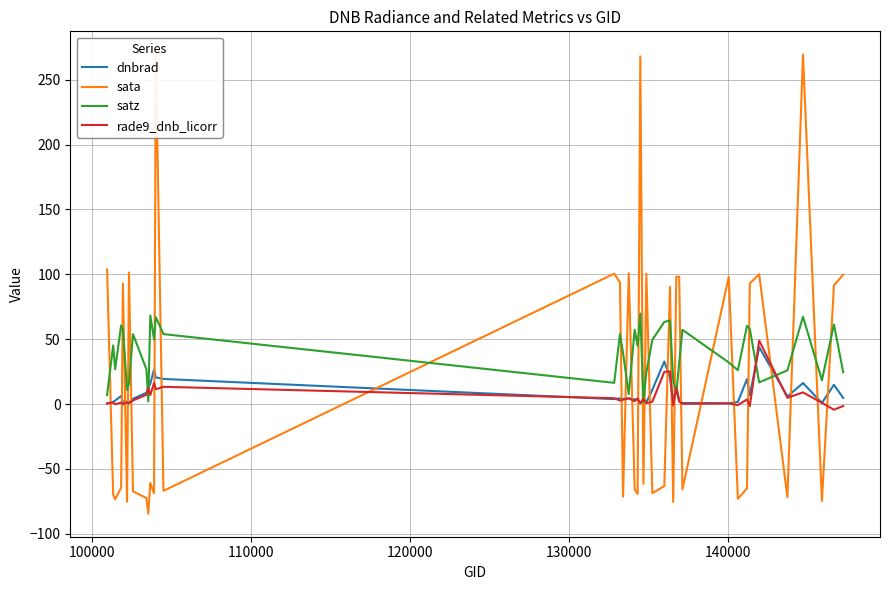

List the series in order of their peak value, lowest first.

dnbrad, rade9_dnb_licorr, satz, sata